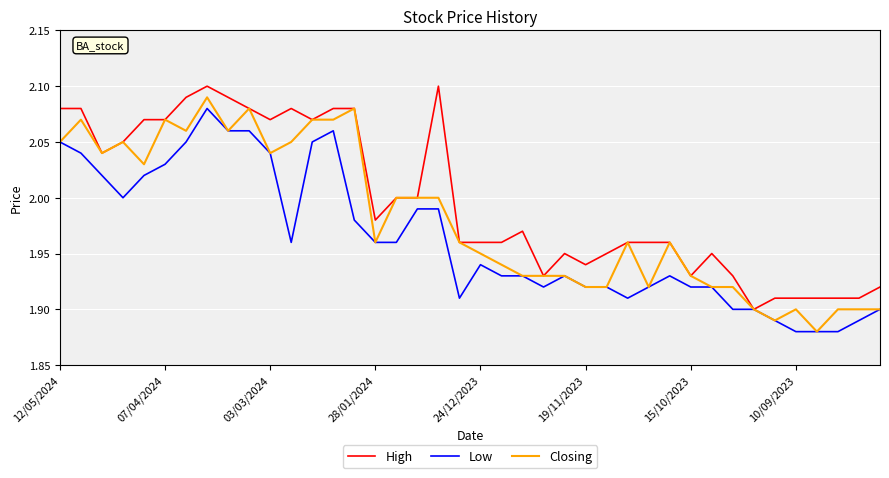

Which series has the largest total across all categories?

High